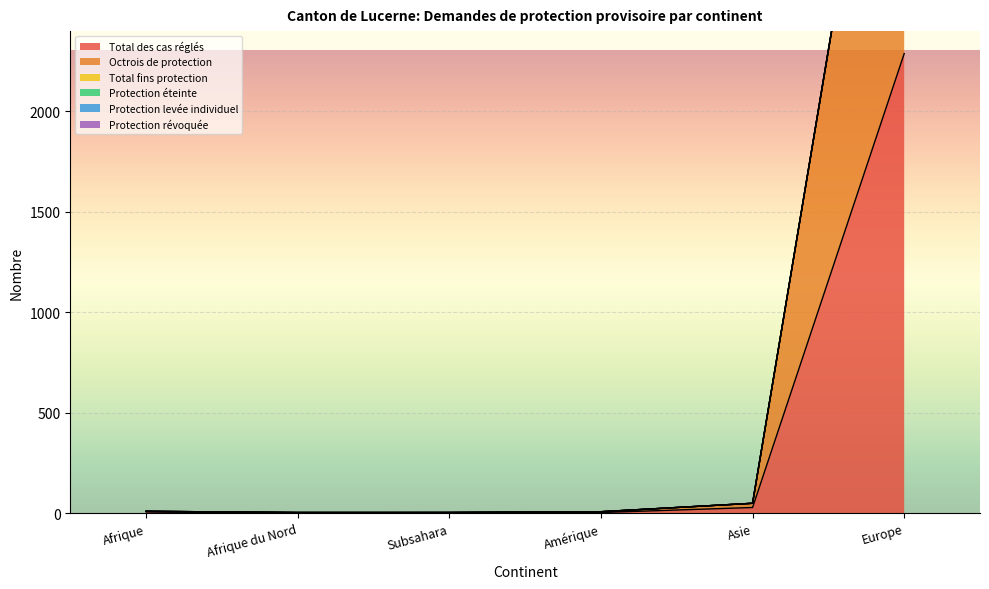

What is the smallest value displayed?

2